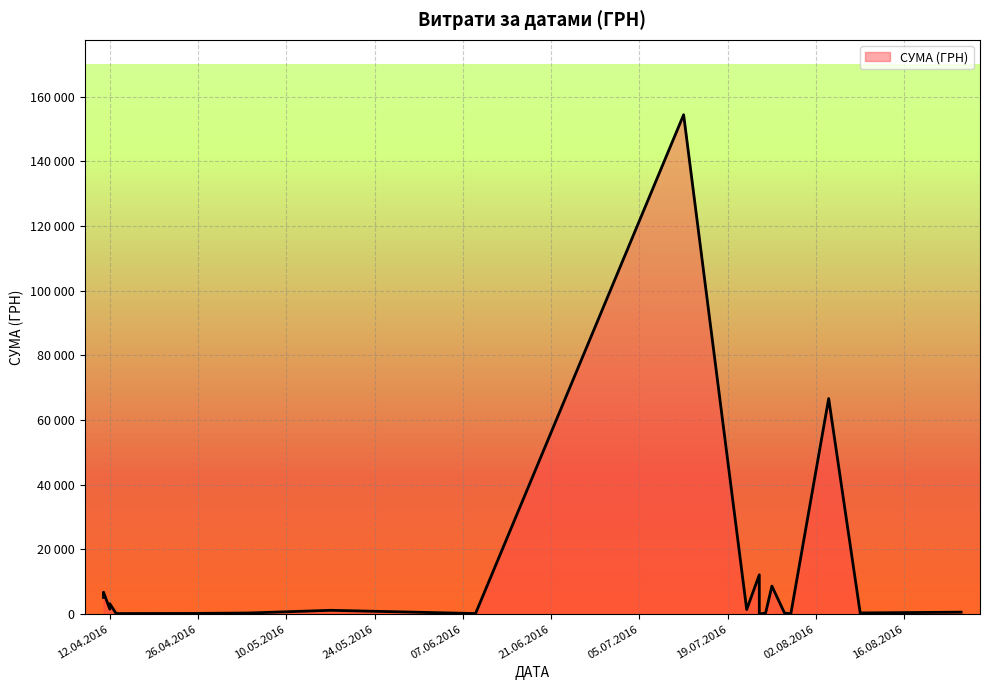

What is the approximate value at 24.07.2016?

11.2